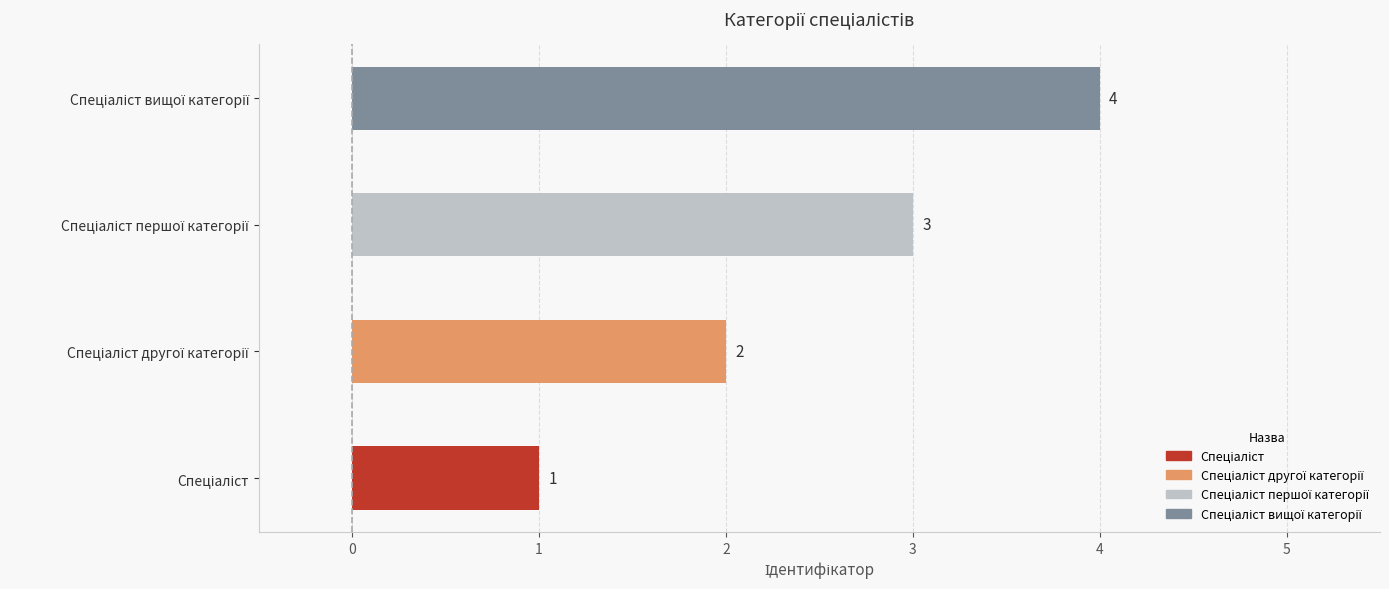

What is the greatest value displayed?

4